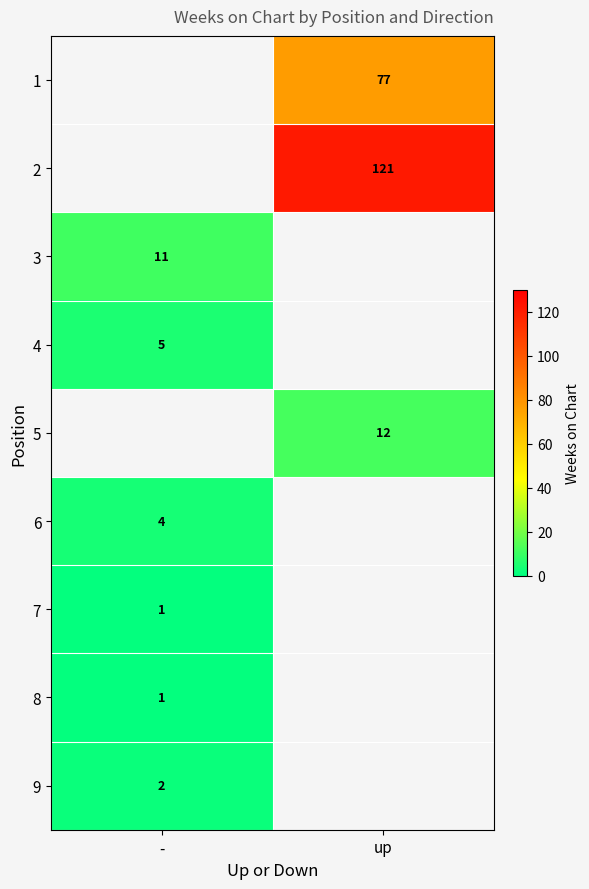

Is it true that 4 equals 1 at -?

False